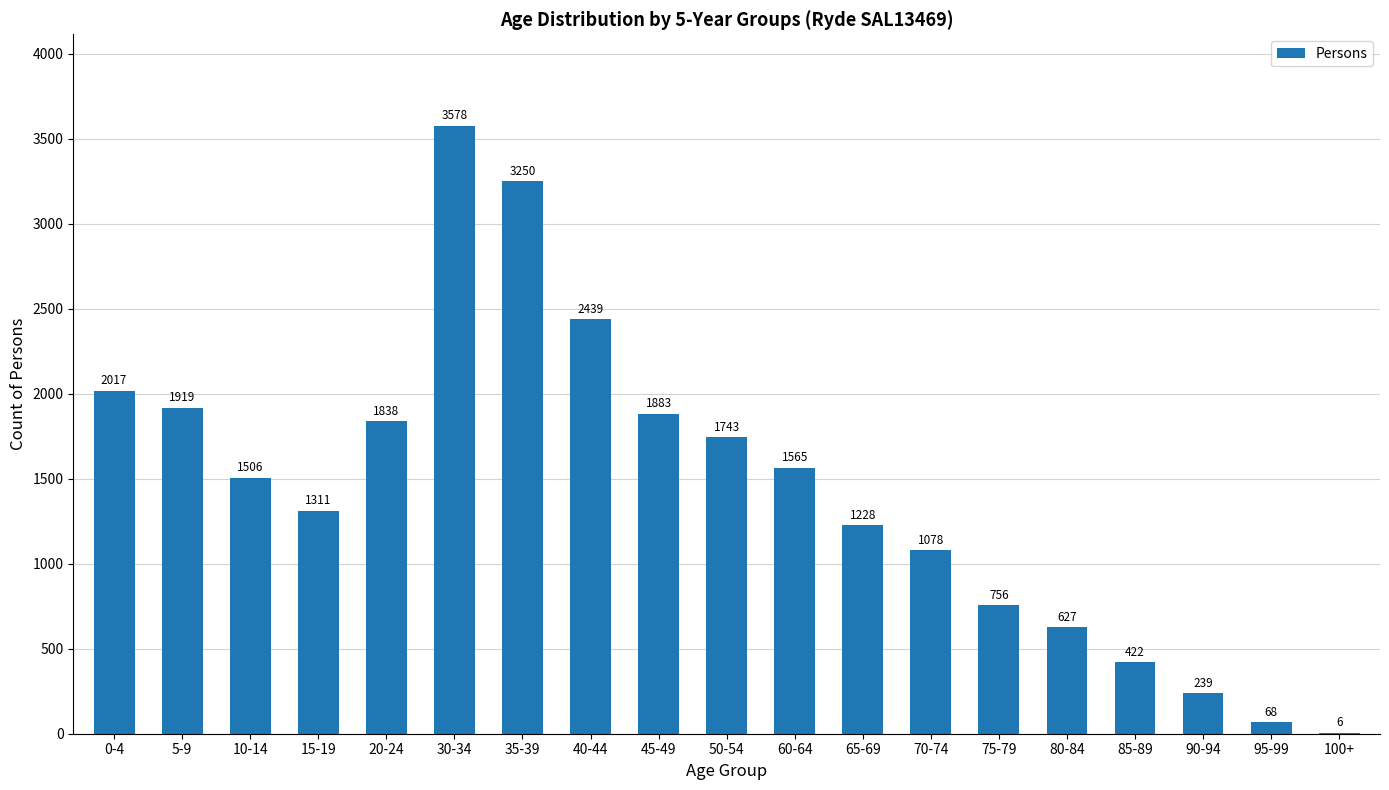

Is it true that the value at 15-19 is 1311?

True